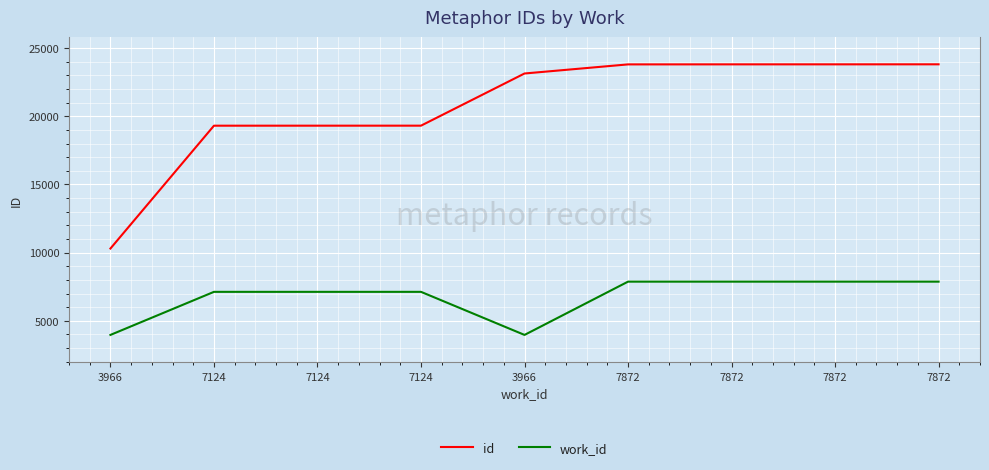

How many lines are shown in the chart?

2